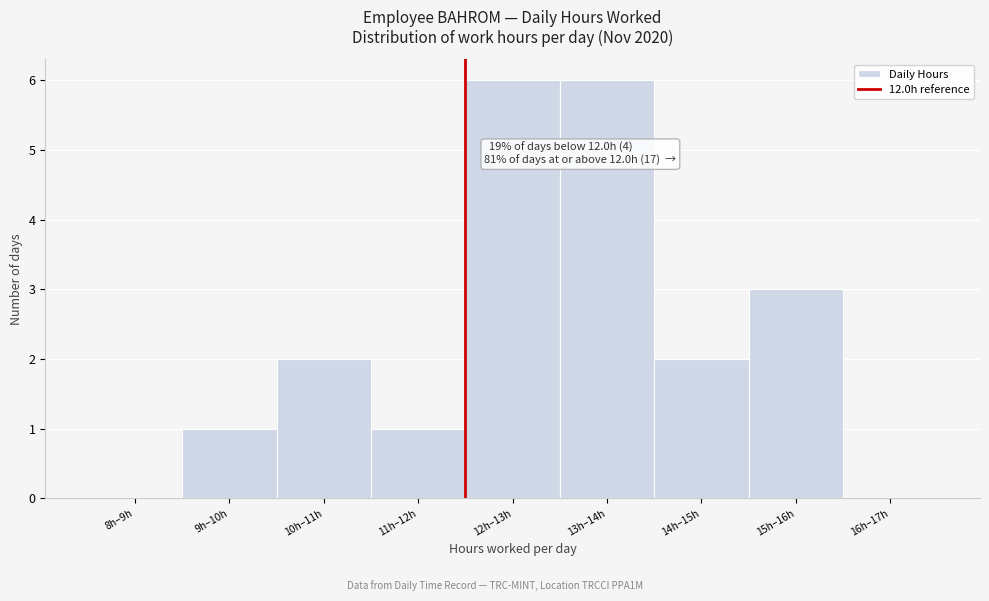

Reading left to right, list all the values displayed in this chart.

8h–9h=0	9h–10h=1	10h–11h=2	11h–12h=1	12h–13h=6	13h–14h=6	14h–15h=2	15h–16h=3	16h–17h=0